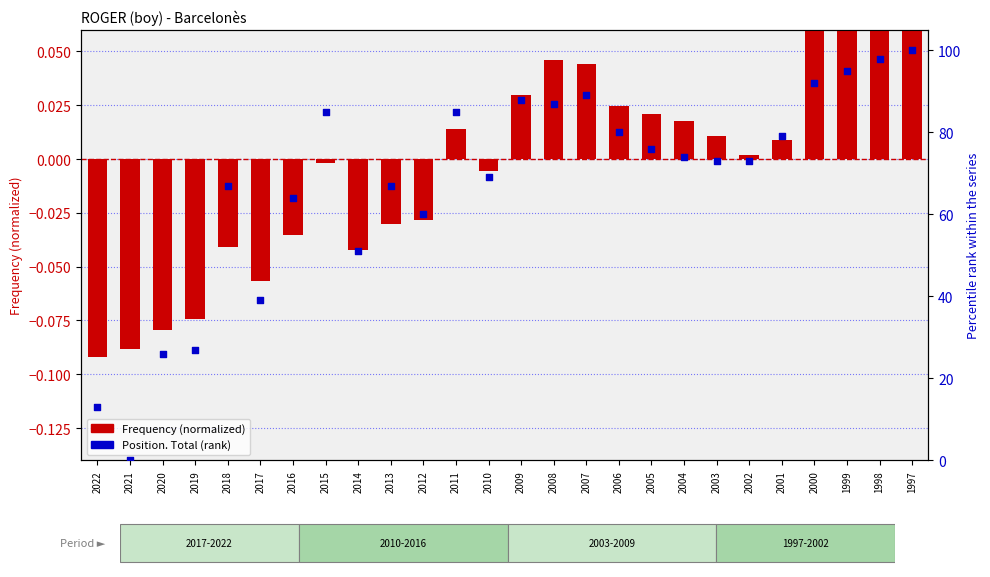

What is the total value across all series at 2009?

88.0